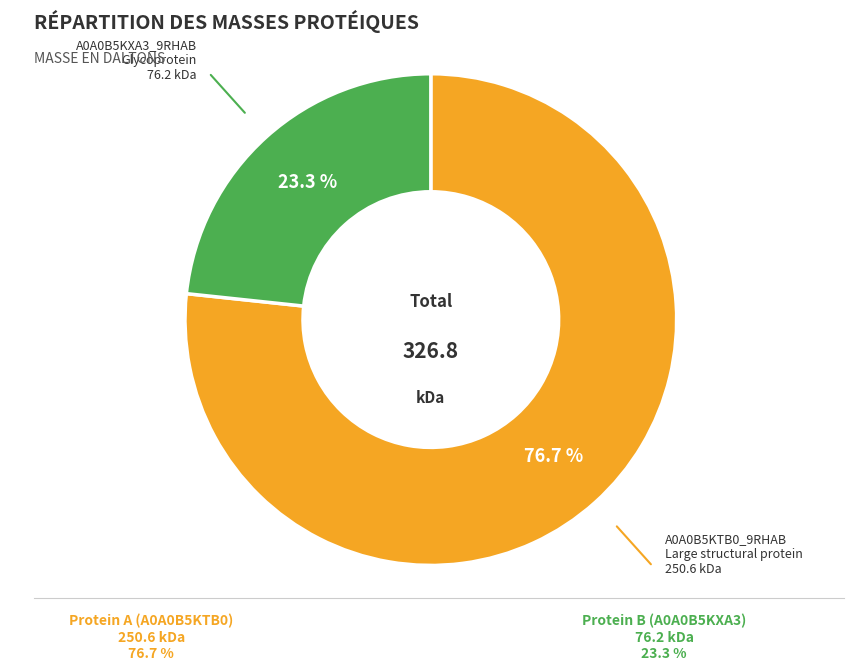

Rank the categories by value from lowest to highest.

A0A0B5KXA3_9RHAB Glycoprotein, A0A0B5KTB0_9RHAB Large structural protein